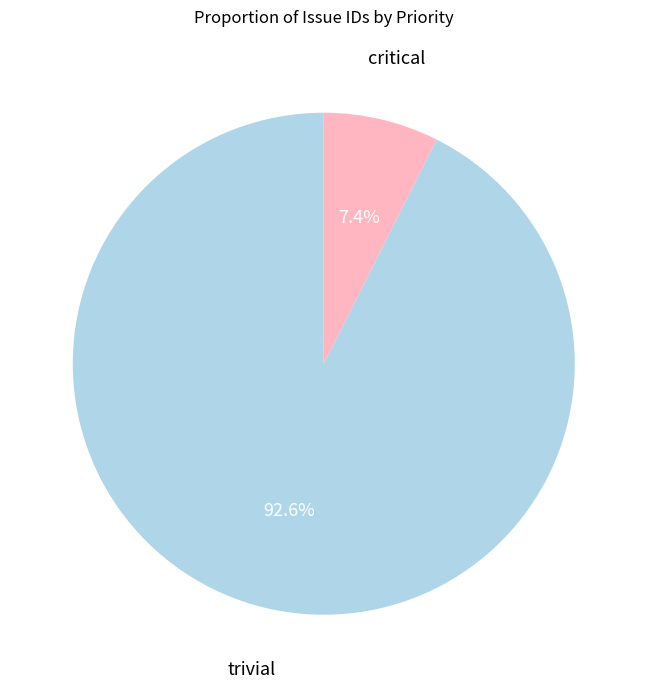

What is the ratio of the value at trivial to the value at critical?

12.5